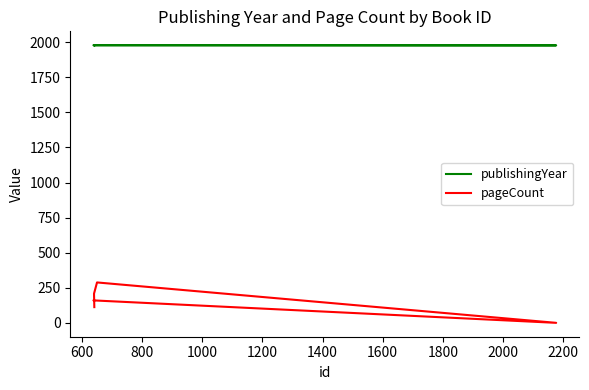

What is the value of the pageCount point at the 3rd from the left?

288